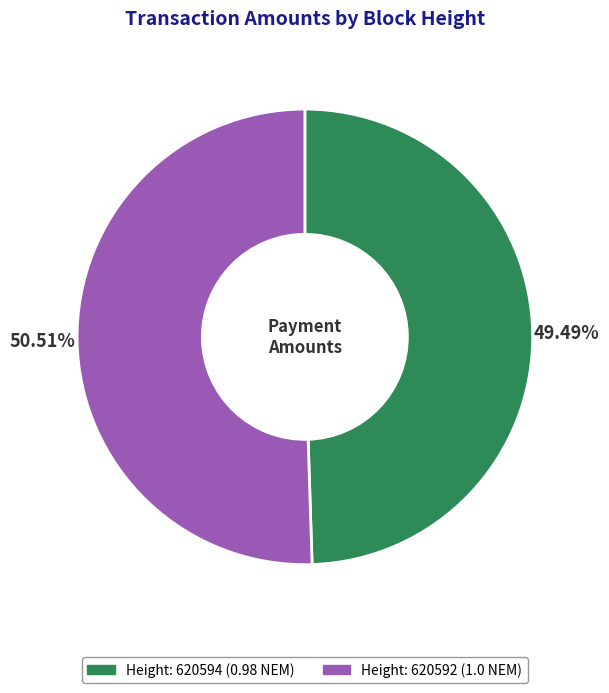

Is there any slice that represents more than half of the pie?

Yes